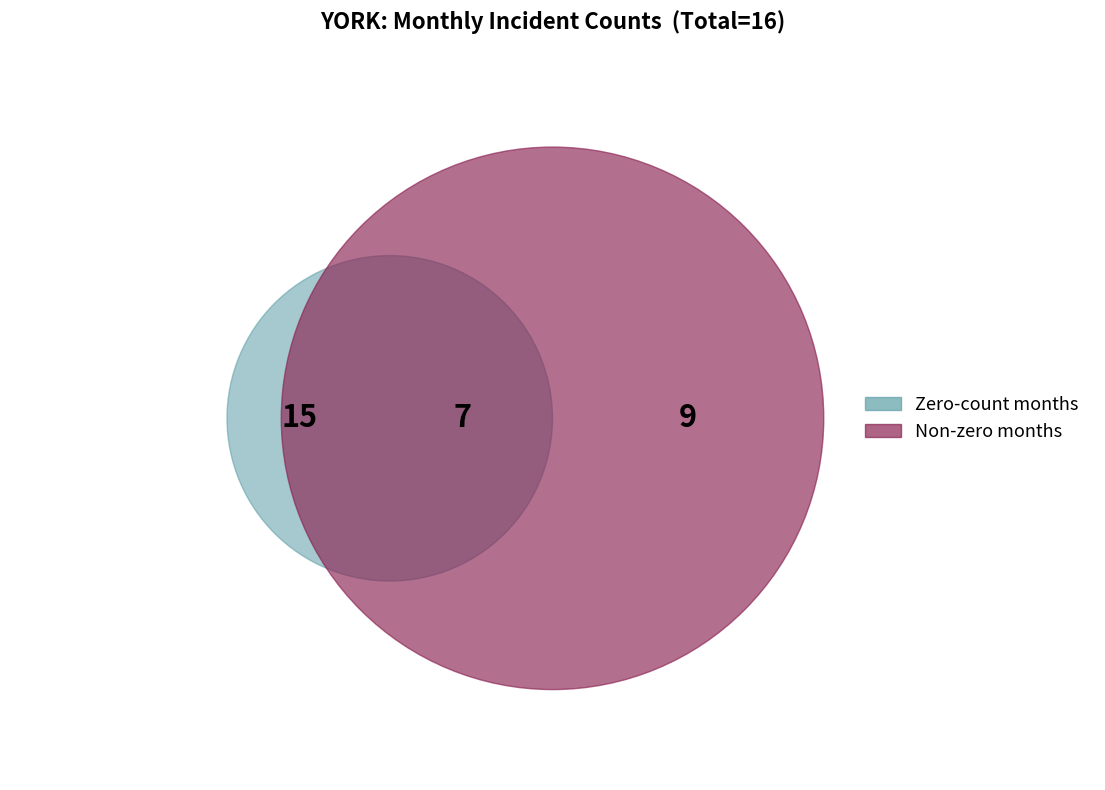

Is there a majority slice in this chart?

No